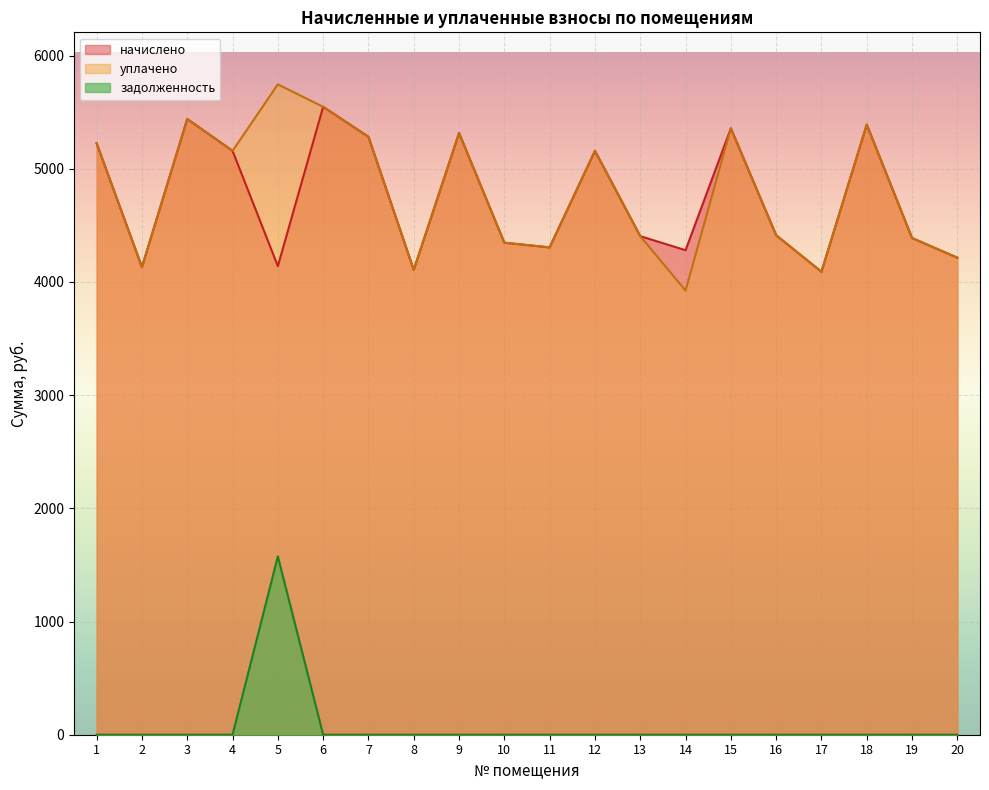

List the labels in order of задолженность value, smallest first.

1, 2, 3, 4, 6, 7, 8, 9, 10, 11, 12, 13, 14, 15, 16, 17, 18, 19, 20, 5